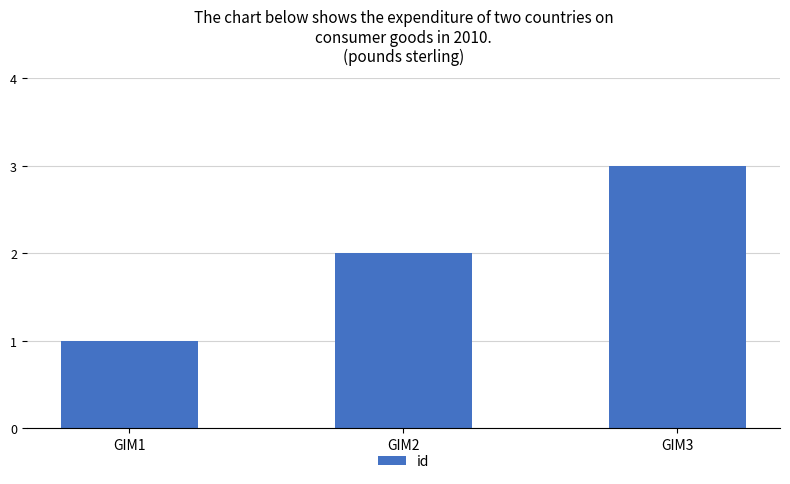

At which label is the value closest to 2?

GIM2